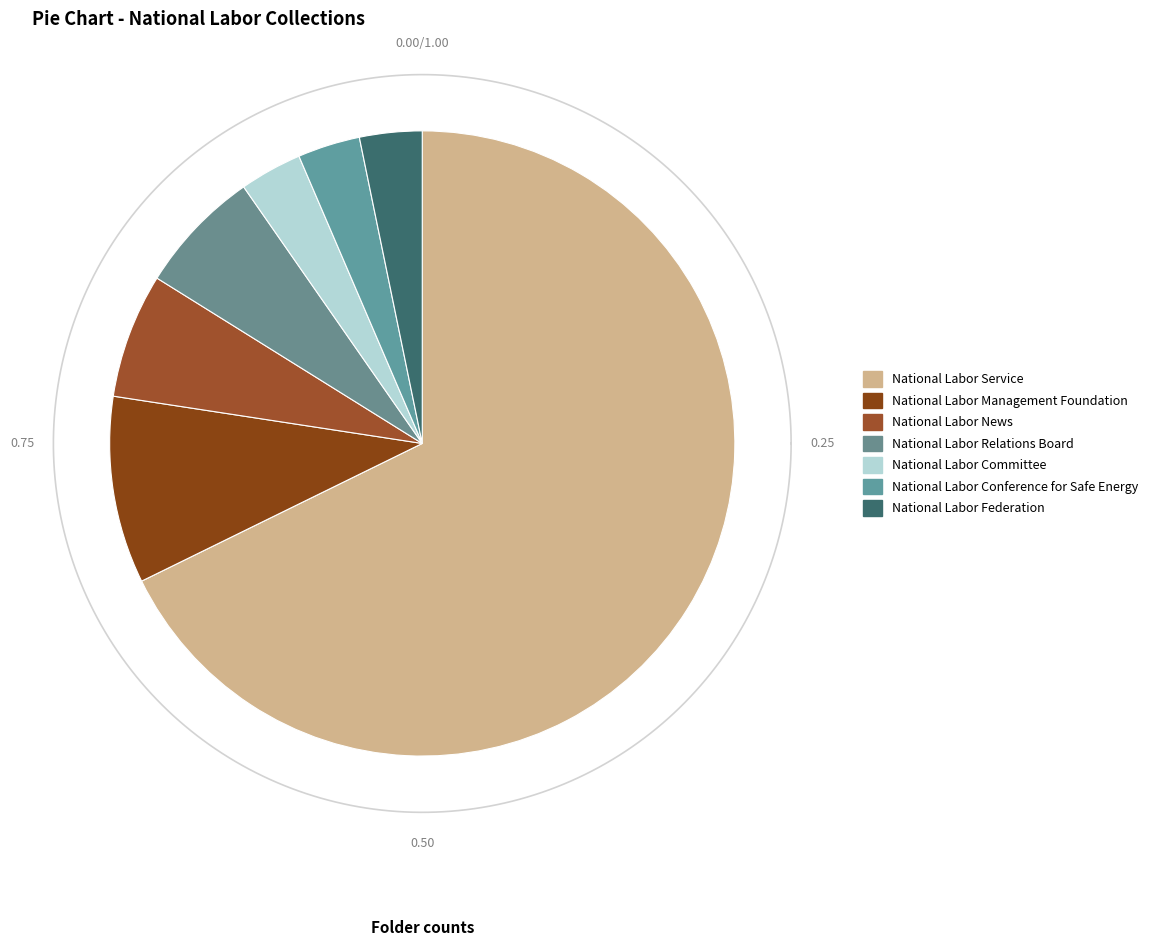

To the nearest percent, what percentage of the pie is National Labor Conference for Safe Energy?

3%